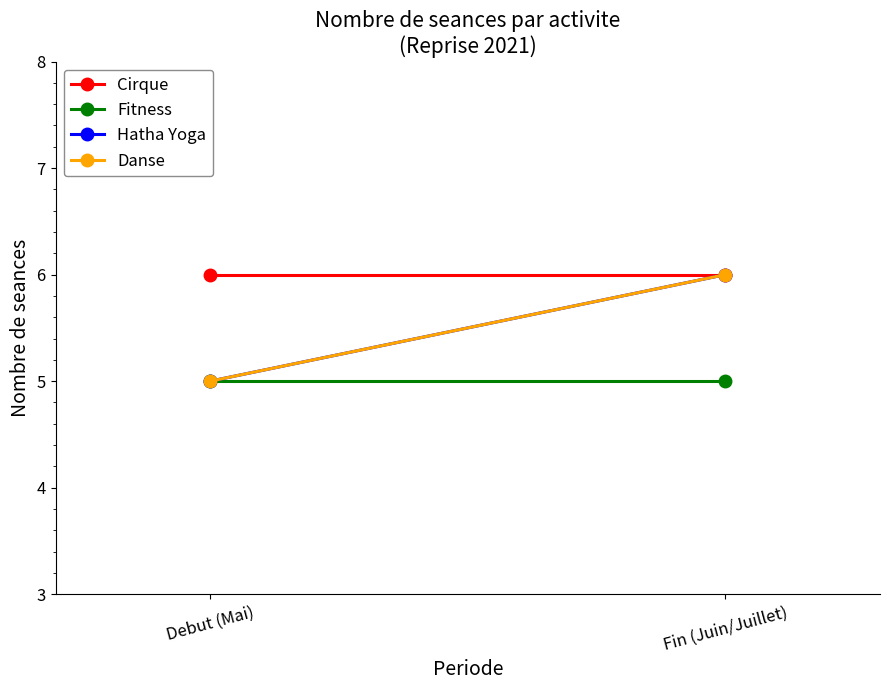

What is the difference between the highest and lowest values at Debut (Mai)?

1